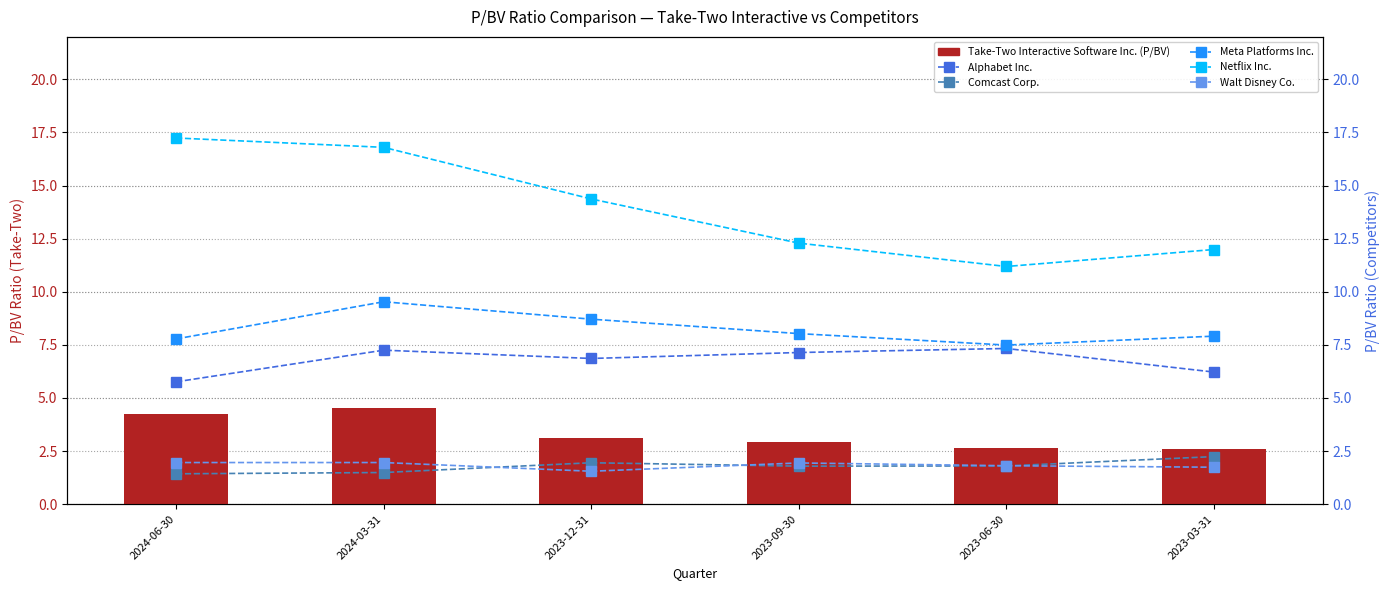

What is the sum of all Comcast Corp. values?

10.7